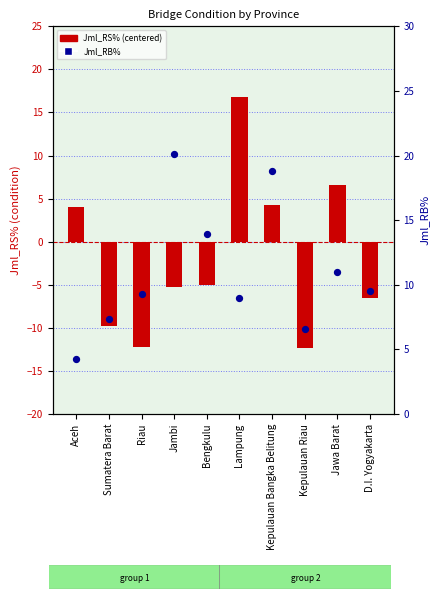

What are all the series names shown in the legend?

Jml_RS% (centered), Jml_RB%